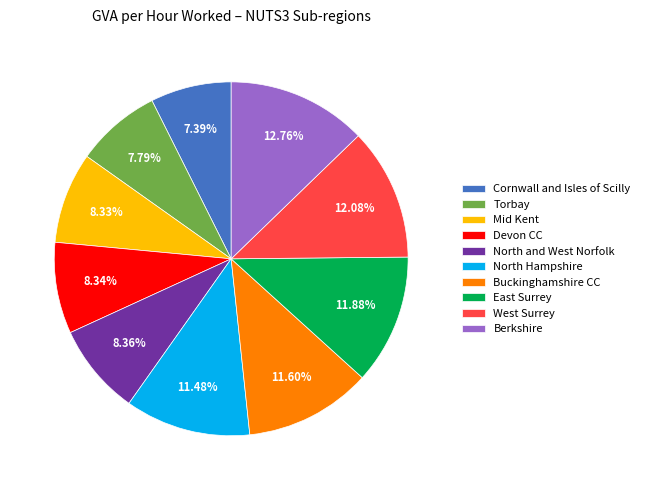

Which slice is the largest?

Berkshire